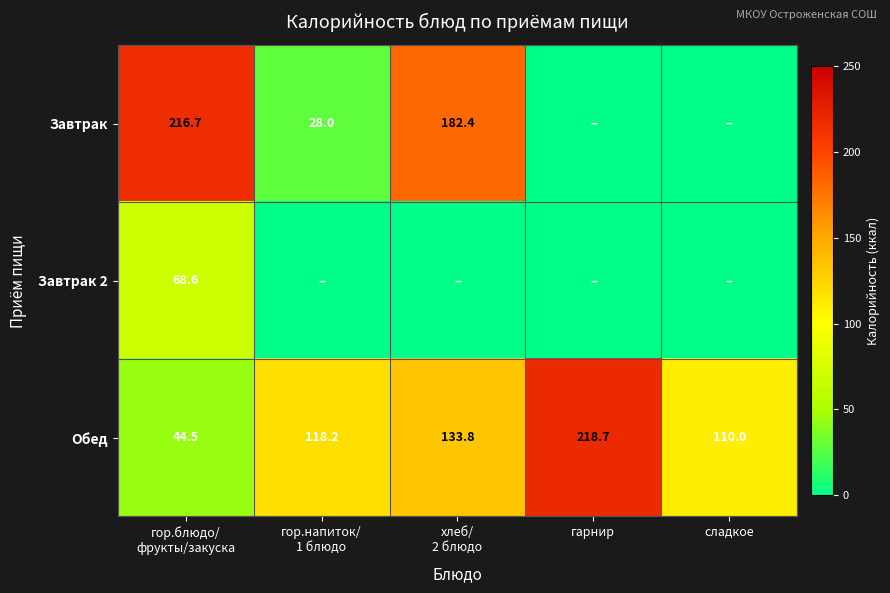

Is it true that Обед equals 218.7 at гарнир?

True